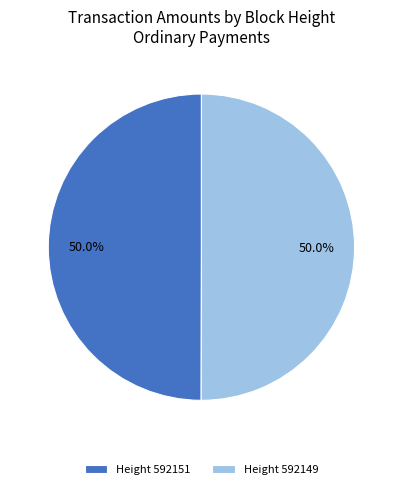

Count the number of slices in the pie.

2